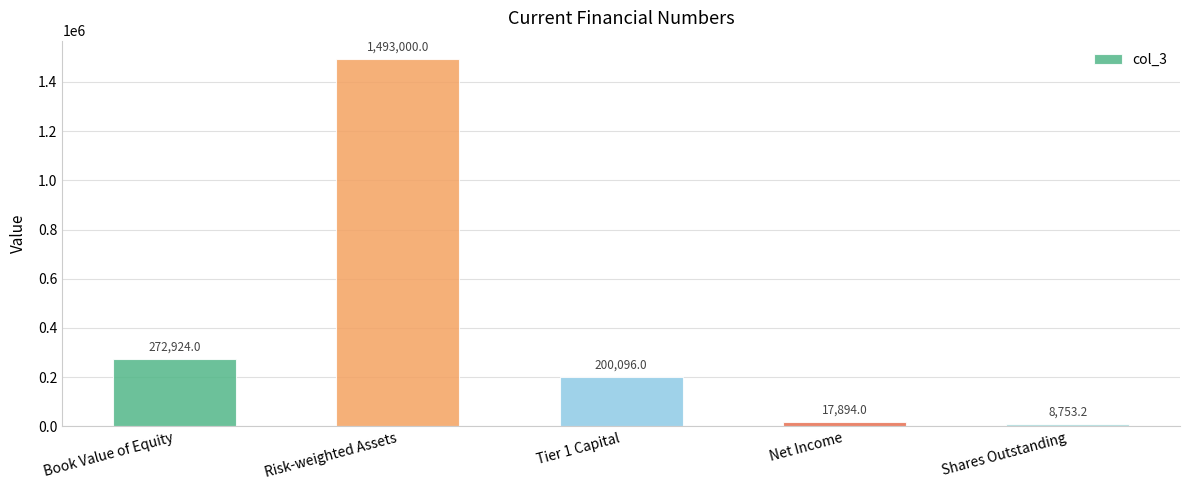

Reading left to right, transcribe all the data shown in this chart.

Book Value of Equity=272924.0	Risk-weighted Assets=1493000.0	Tier 1 Capital=200096.0	Net Income=17894.0	Shares Outstanding=8753.2